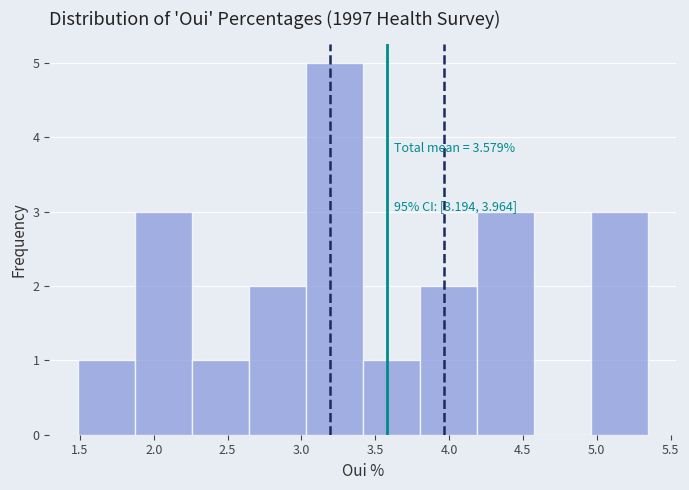

Which range on the x-axis has the tallest bar?

3.05 to 3.40